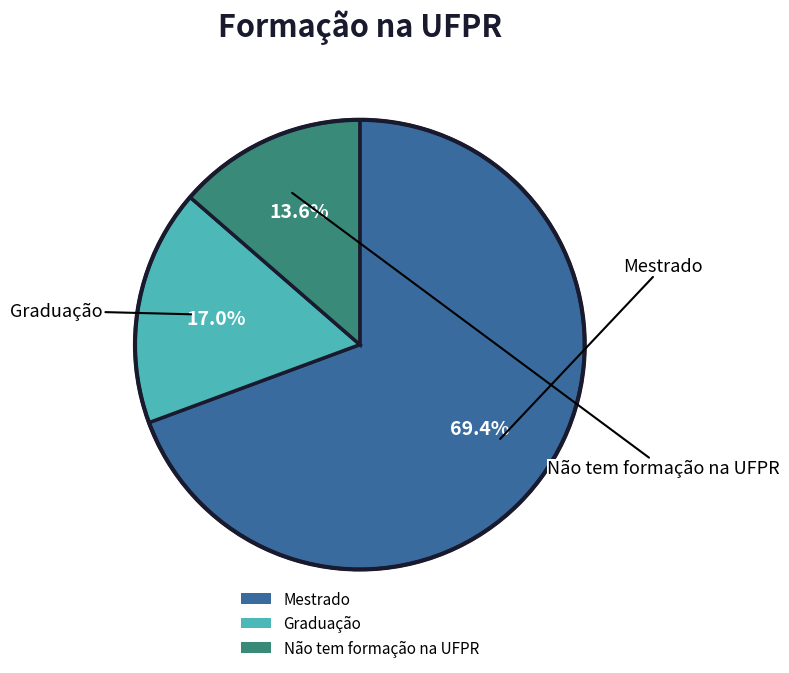

Does any single category account for the majority?

Yes